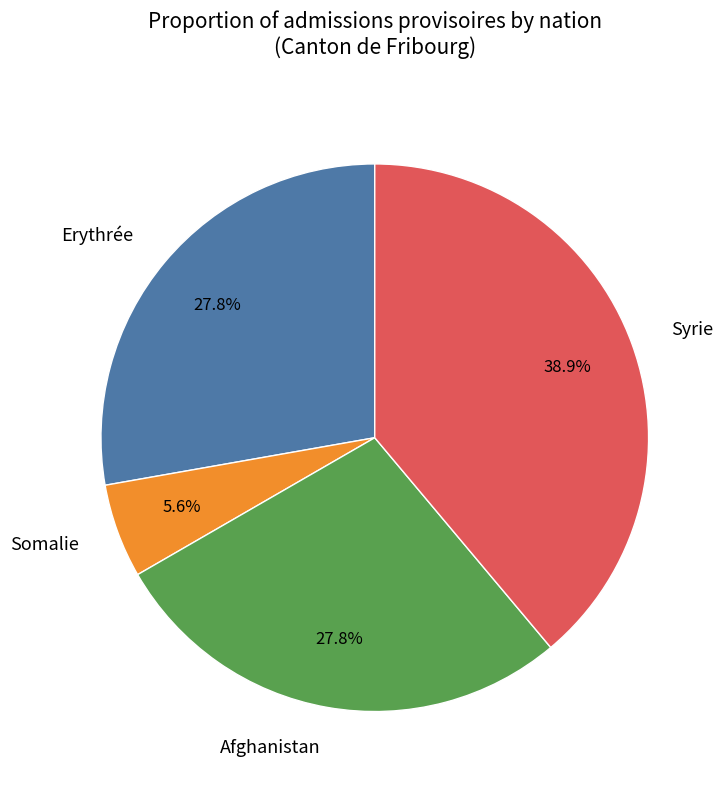

To the nearest percent, what is the average slice percentage?

25%